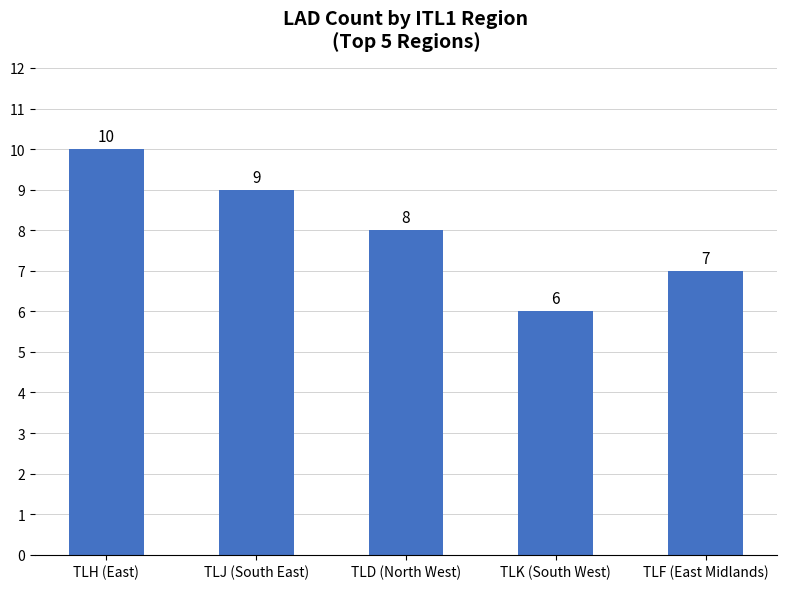

What is the difference between the second highest and second lowest values?

2